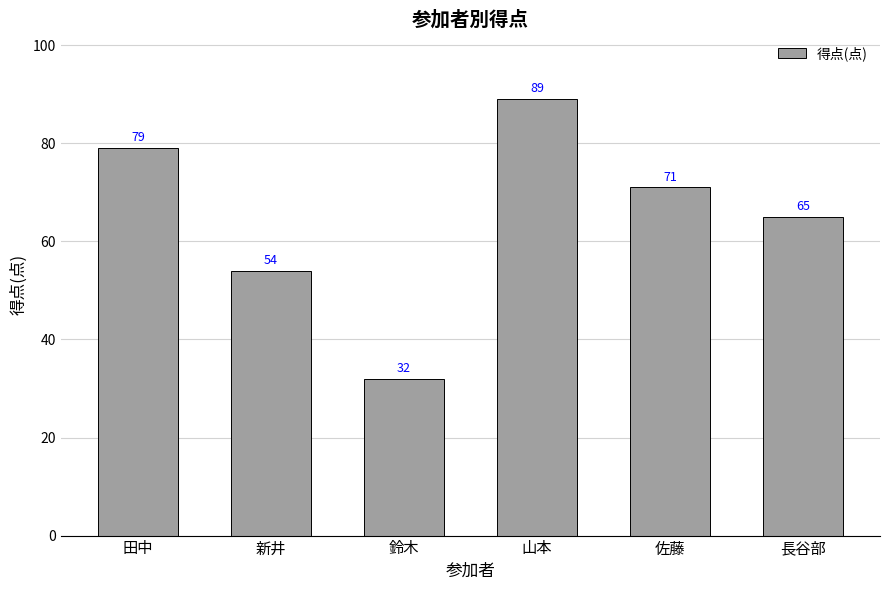

What is the sum of the values at 鈴木 and 田中?

111